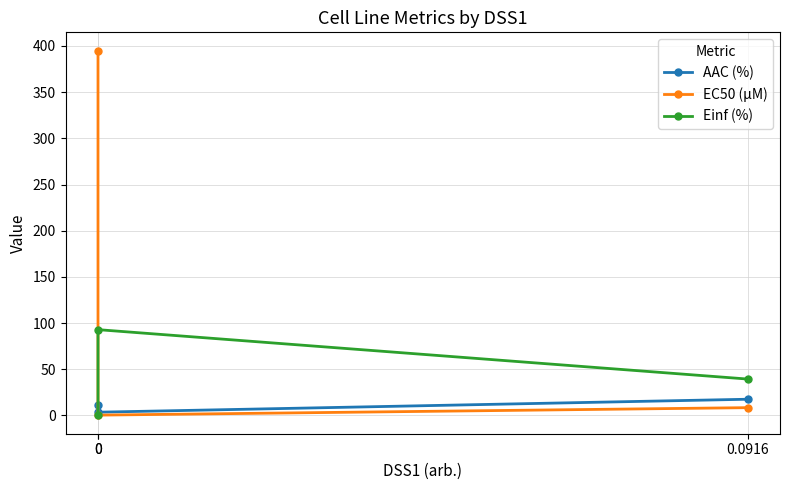

Reading left to right, what are all the values shown in this chart?

AAC (%): 11.7	3.5	17.6
EC50 (µM): 395.0	0.4	8.5
Einf (%): 0.0	92.9	39.4